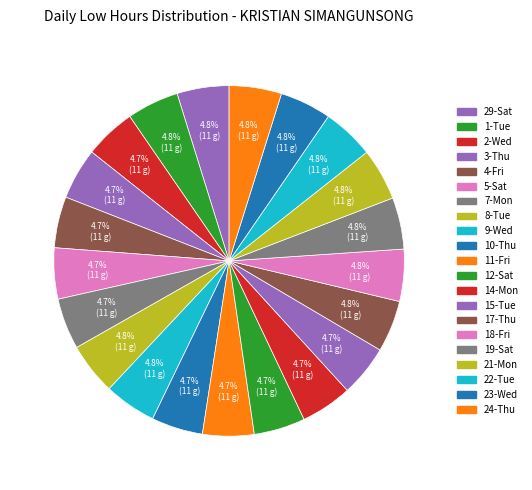

What is the ratio of the value at 3-Thu to the value at 15-Tue?

1.0